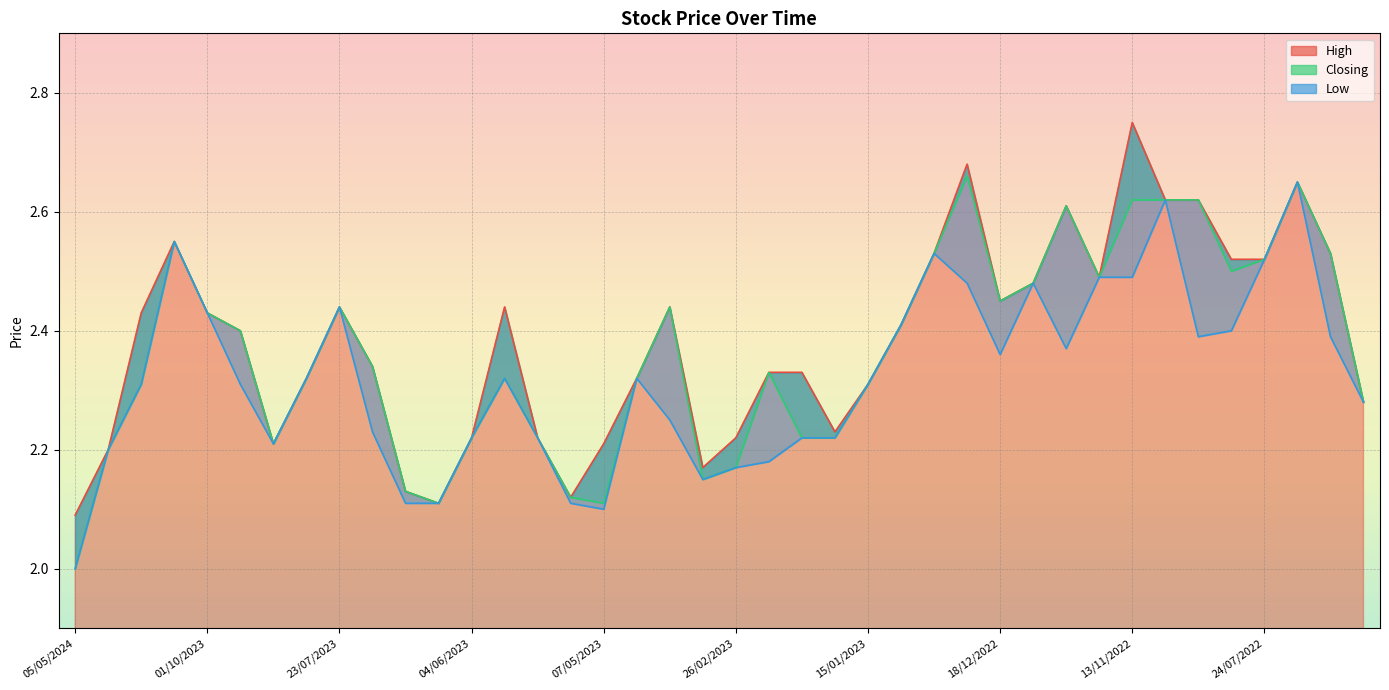

What is the difference between the second highest and minimum values in the Closing series?

0.6